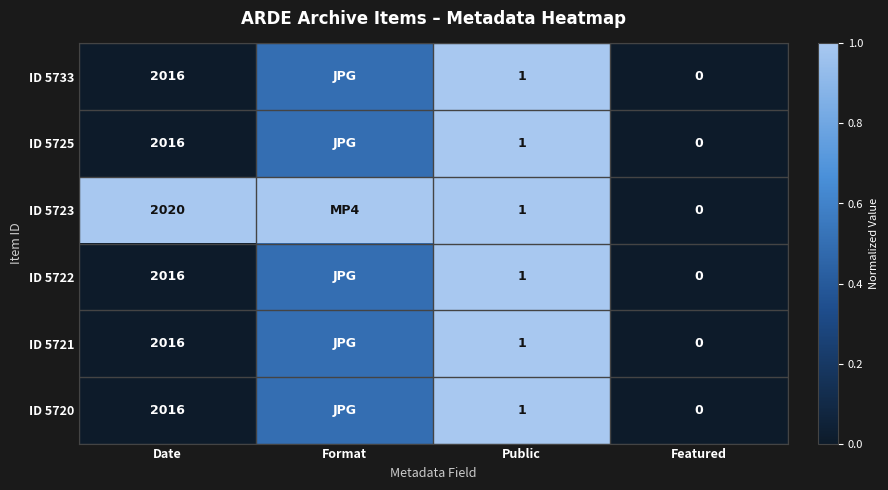

The ID 5733 series shows 654.5 at Date. True or false?

False